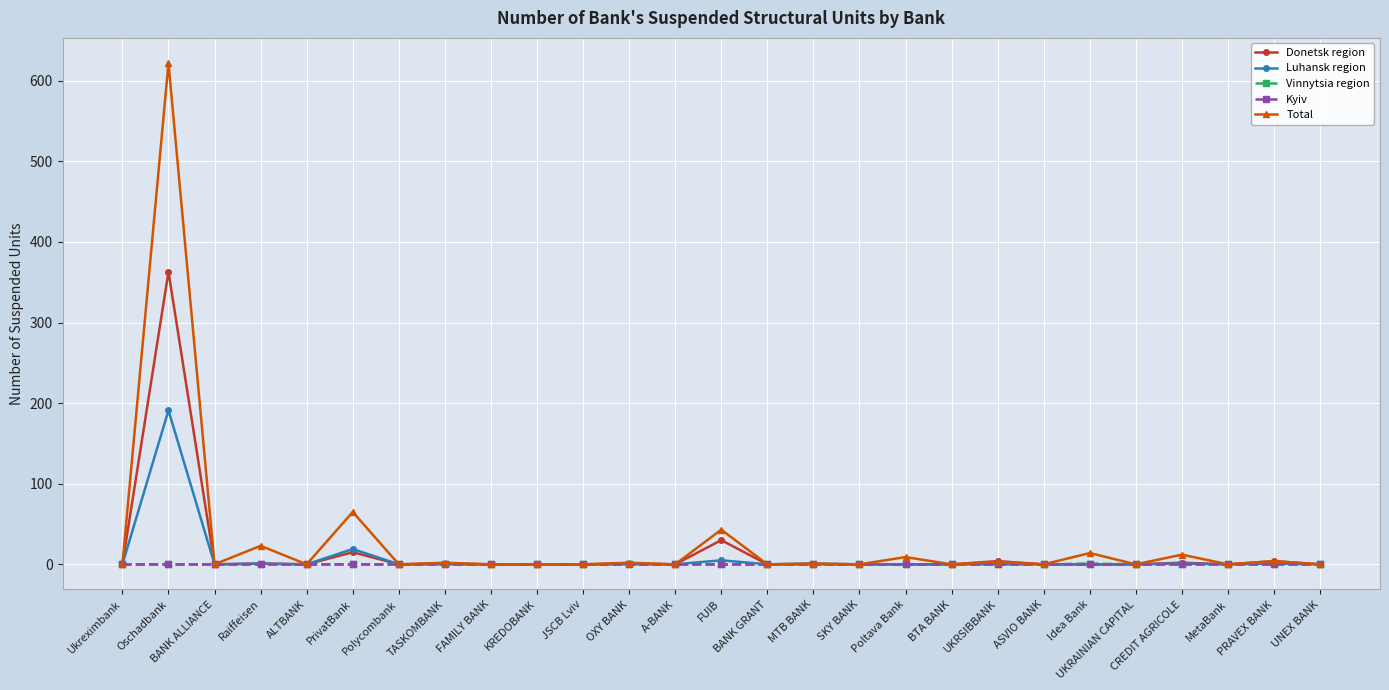

What is the greatest value displayed?

622